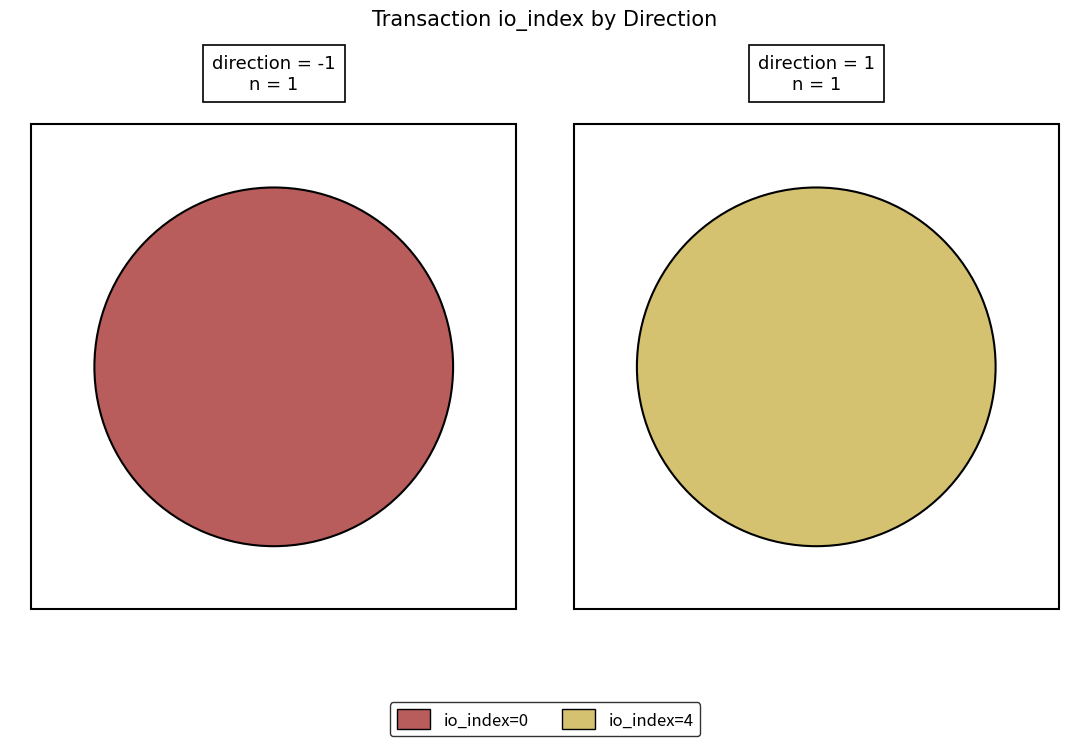

Which category accounts for the majority?

io_index=4